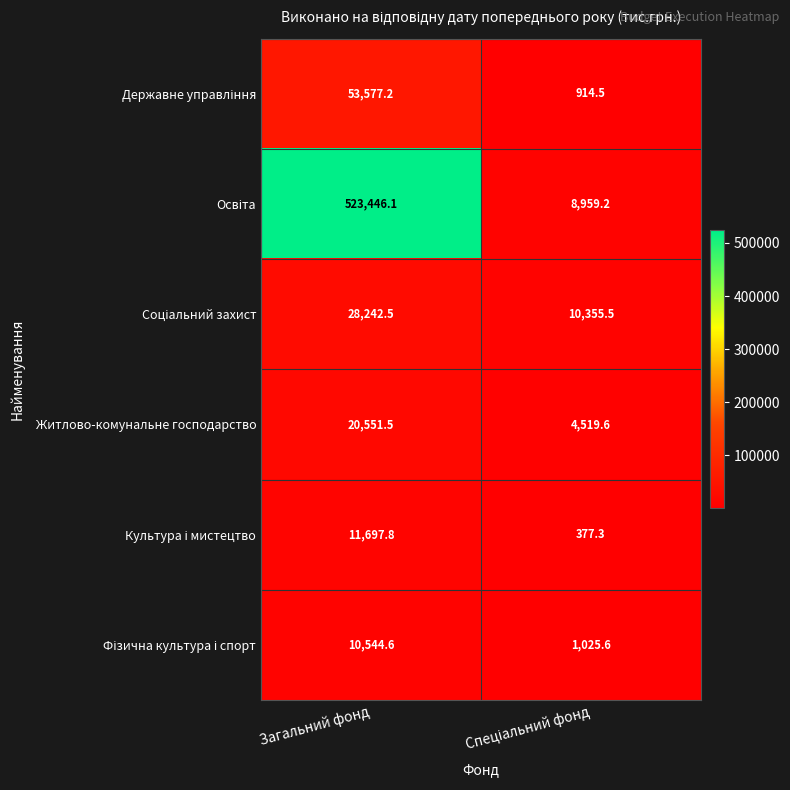

What is the difference between the highest and lowest values at Загальний фонд?

512901.5